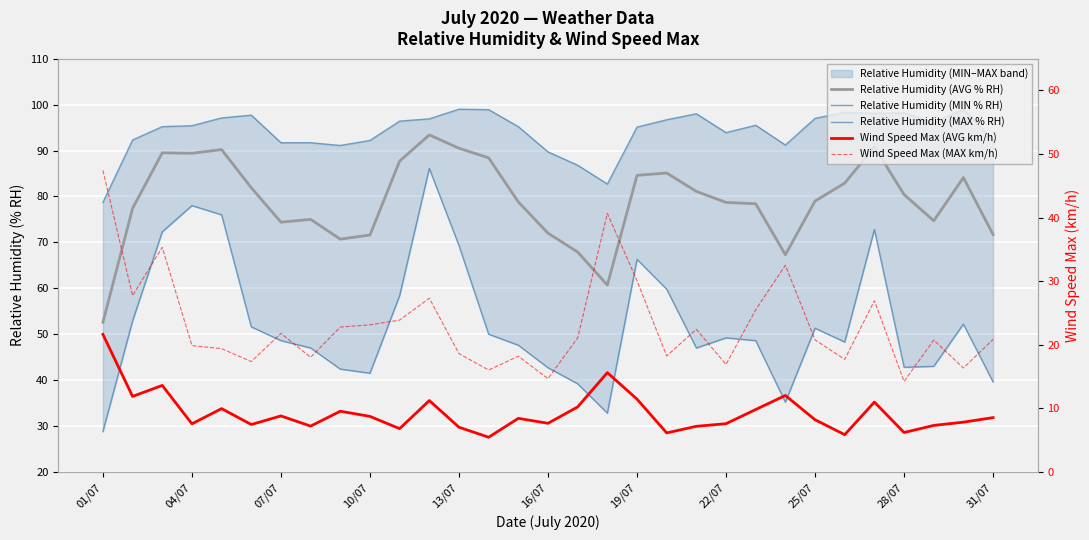

Which series changed the most between 12 and 22?

Relative Humidity (MIN % RH)